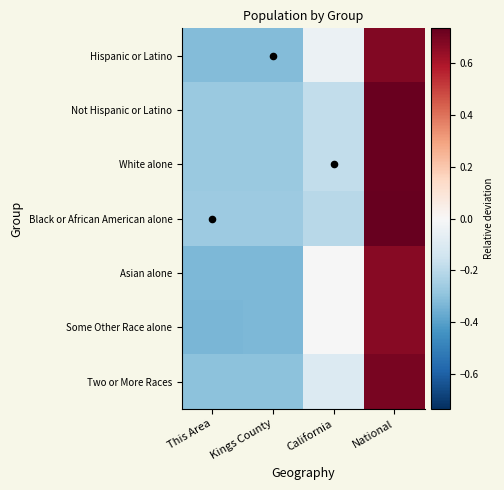

Reading left to right, transcribe all the data shown in this chart.

Hispanic or Latino: This Area=-0.3	Kings County=-0.3	California=-0.0	National=0.7
Not Hispanic or Latino: This Area=-0.3	Kings County=-0.3	California=-0.2	National=0.7
White alone: This Area=-0.3	Kings County=-0.3	California=-0.2	National=0.7
Black or African American alone: This Area=-0.3	Kings County=-0.3	California=-0.2	National=0.7
Asian alone: This Area=-0.3	Kings County=-0.3	California=-0.0	National=0.7
Some Other Race alone: This Area=-0.3	Kings County=-0.3	California=-0.0	National=0.7
Two or More Races: This Area=-0.3	Kings County=-0.3	California=-0.1	National=0.7